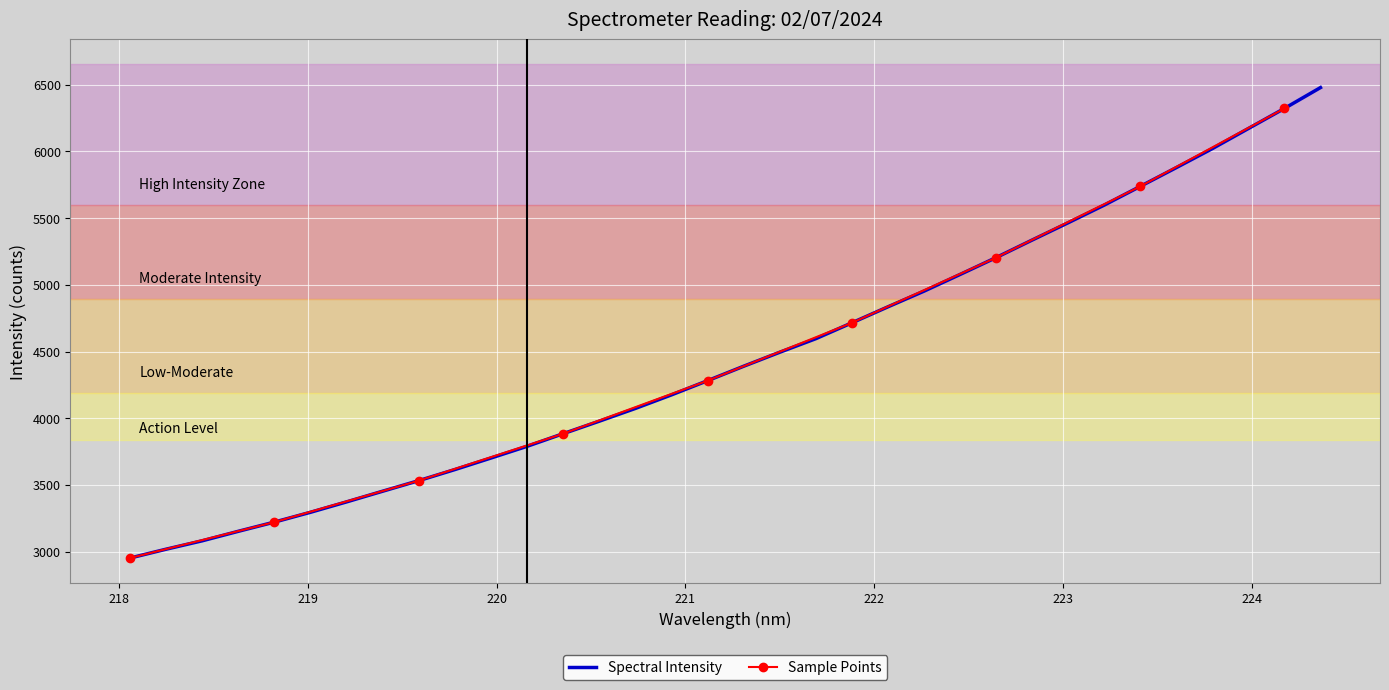

What is the highest value of the Spectral Intensity series?

6477.5